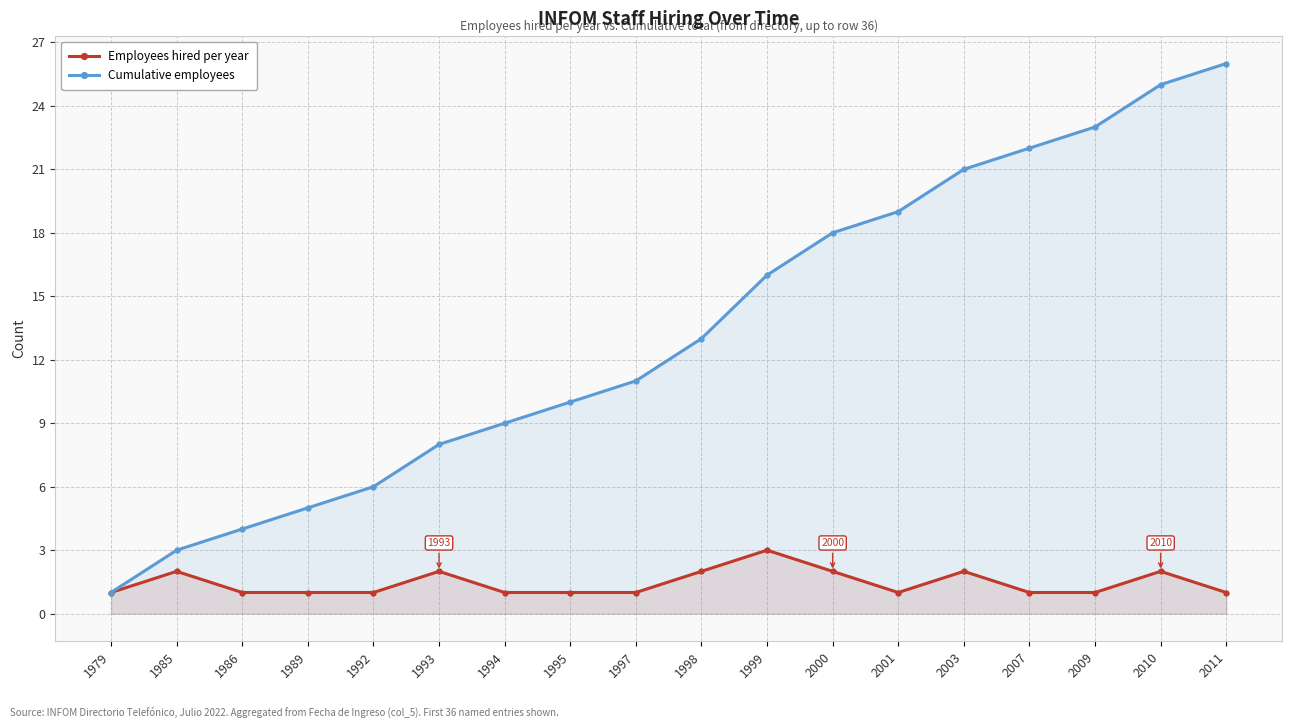

How many lines are shown in the chart?

2